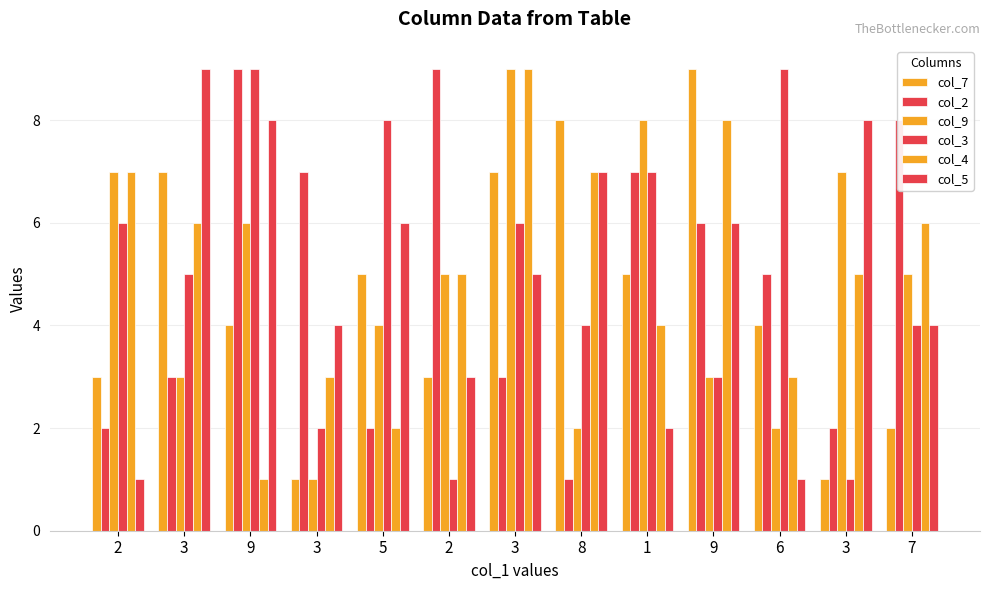

What is the label of the 6th bar from the left?

2